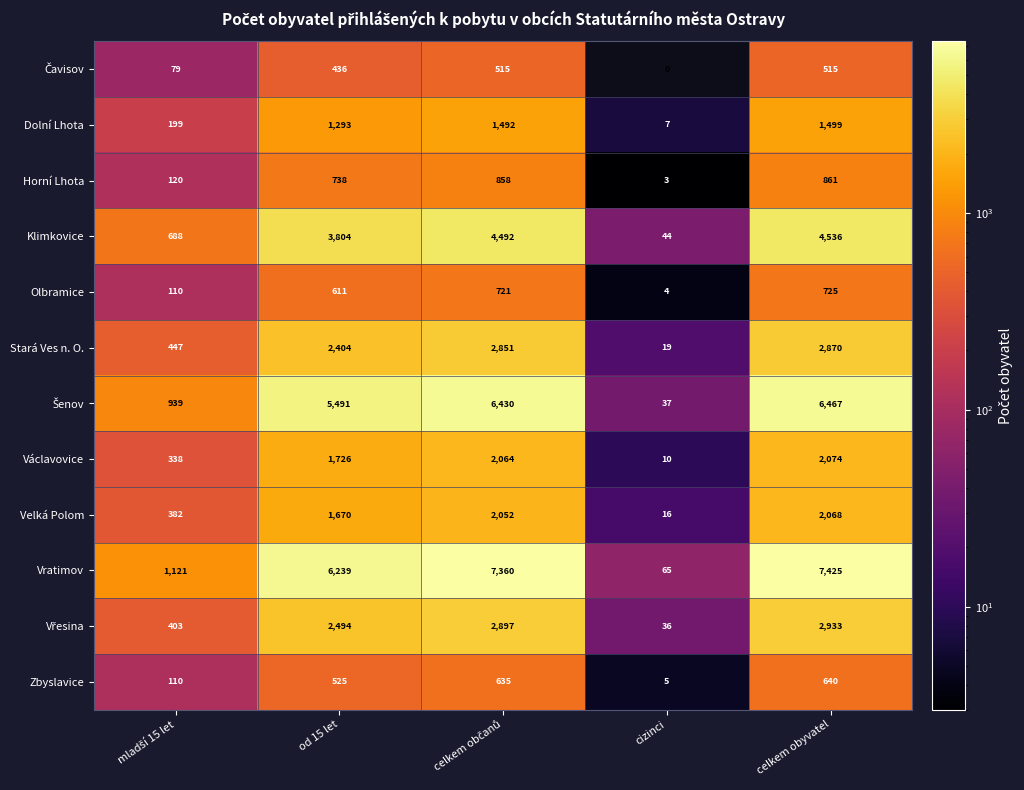

What is the sum of all Klimkovice values?

13564